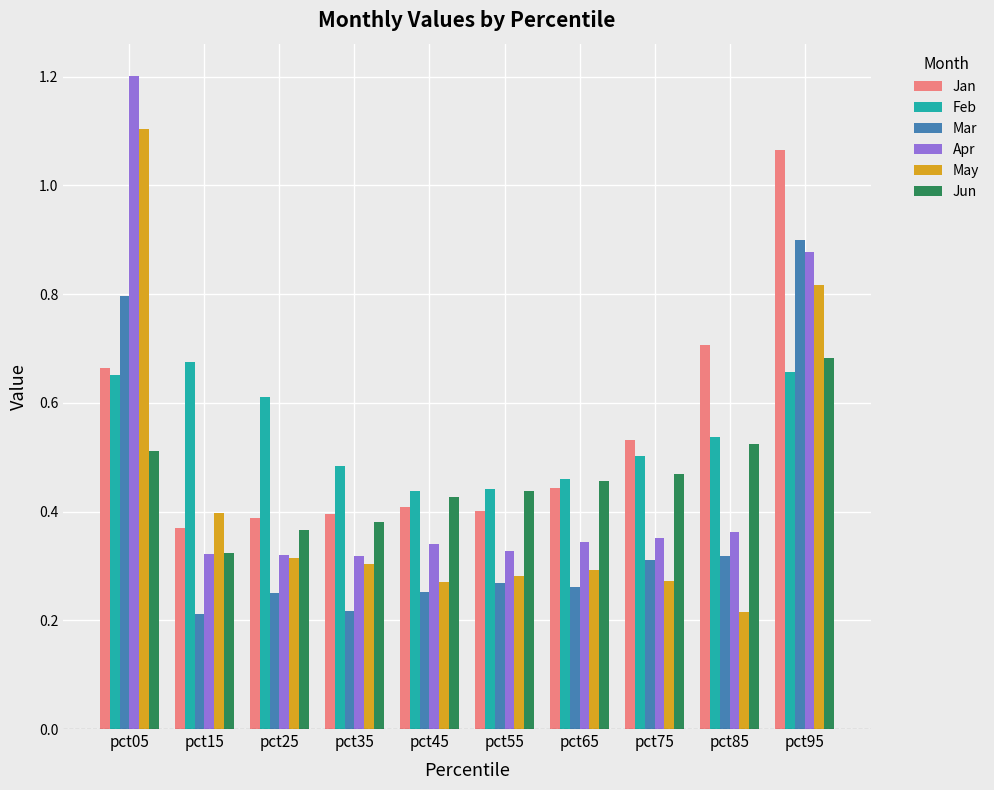

How many Mar values are between 0 and 1?

10